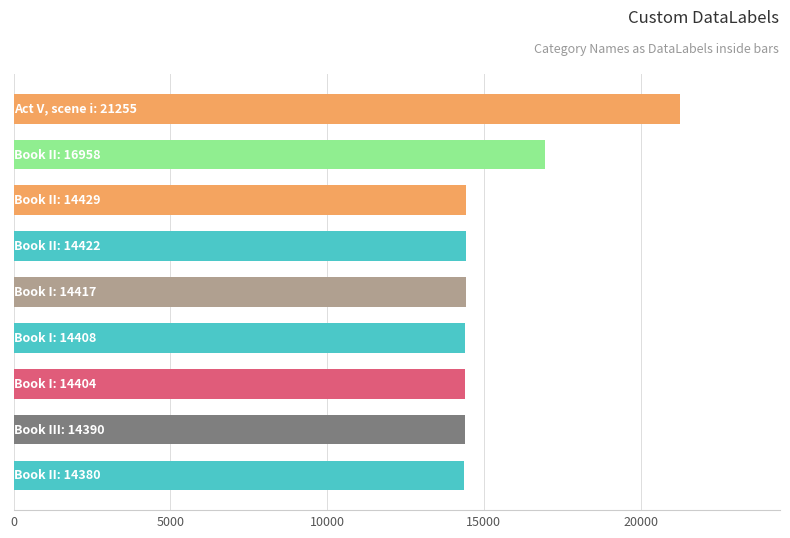

What is the difference between the maximum and second lowest values?

6865